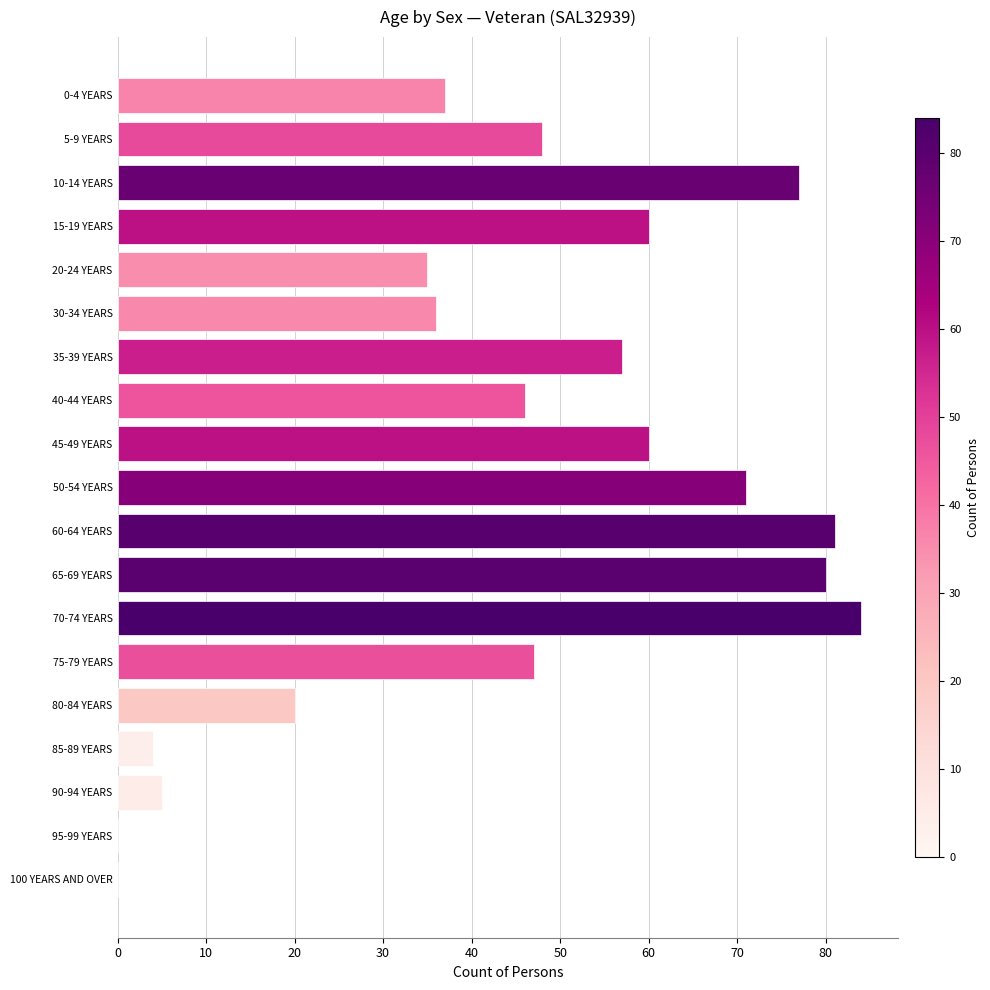

Count the number of data series in this chart.

1